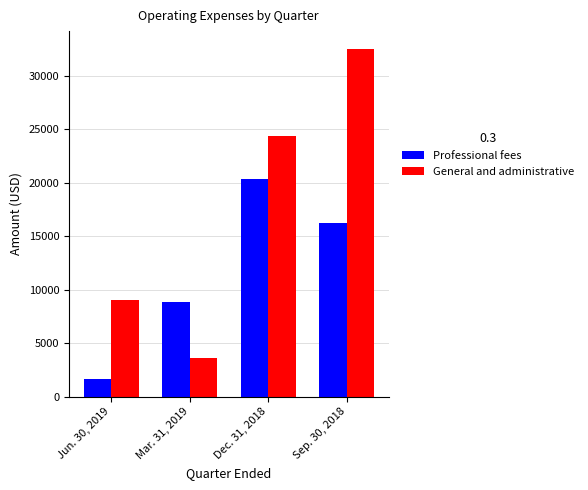

What is the value of the General and administrative bar at the 2nd from the left?

3613